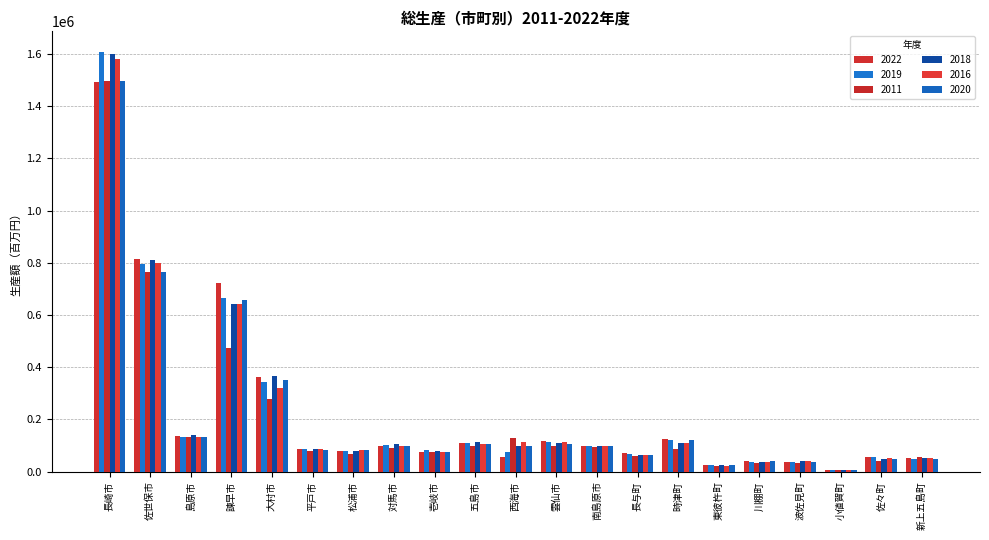

At which label does 2018 first exceed 96510?

長崎市